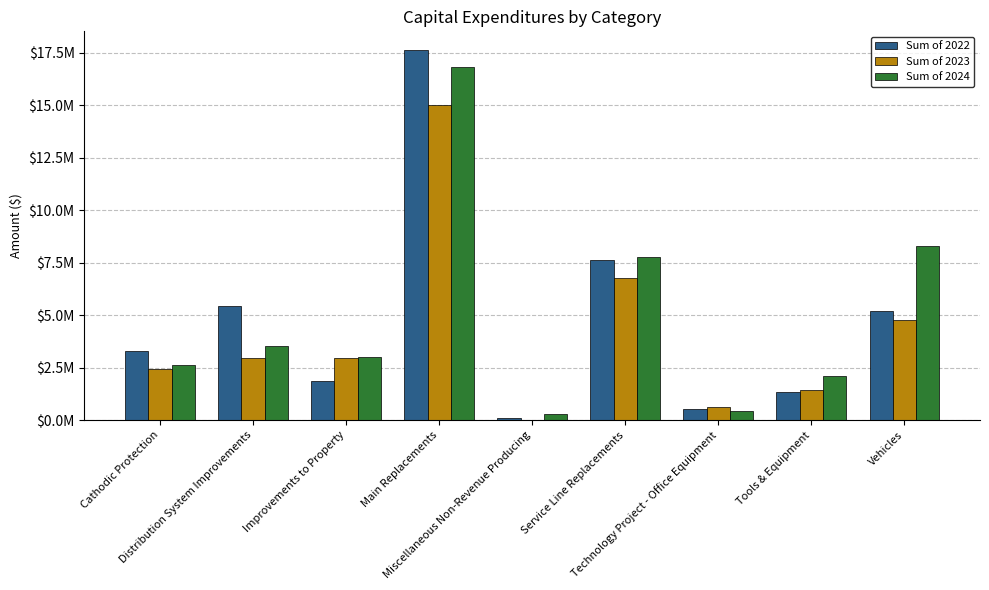

True or false: Sum of 2023 has a value of 2455000.0 at Cathodic Protection.

True